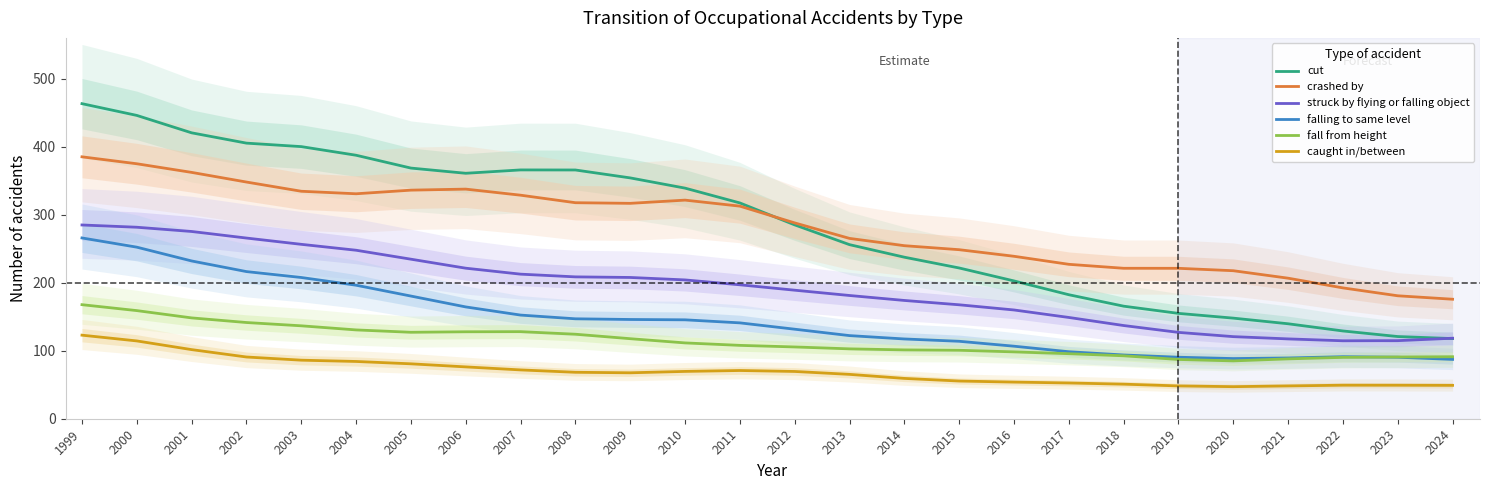

At 2007, list the series in order from smallest to largest.

caught in/between, fall from height, falling to same level, struck by flying or falling object, crashed by, cut